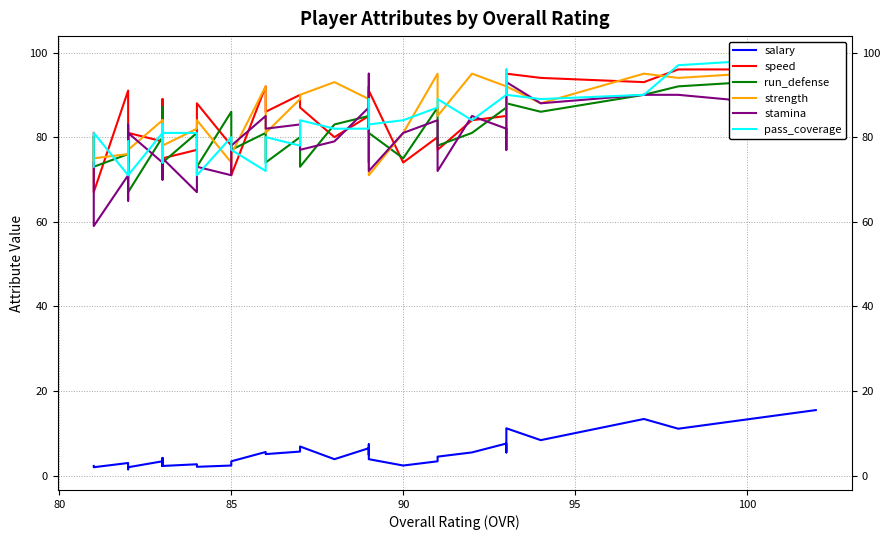

Which series has the largest range (max minus min)?

stamina